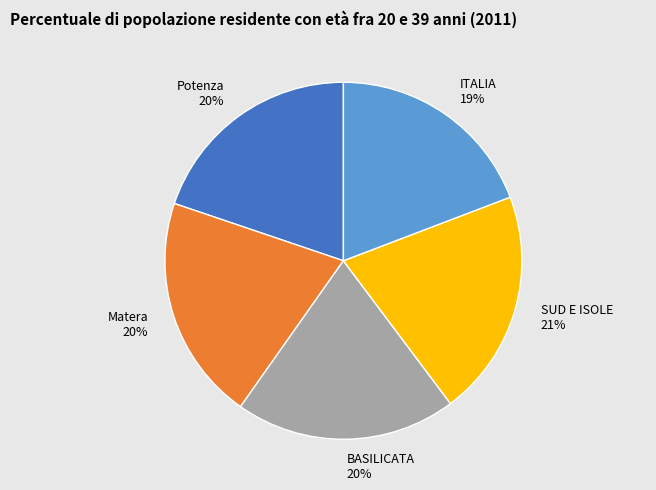

Is there a majority slice in this chart?

No